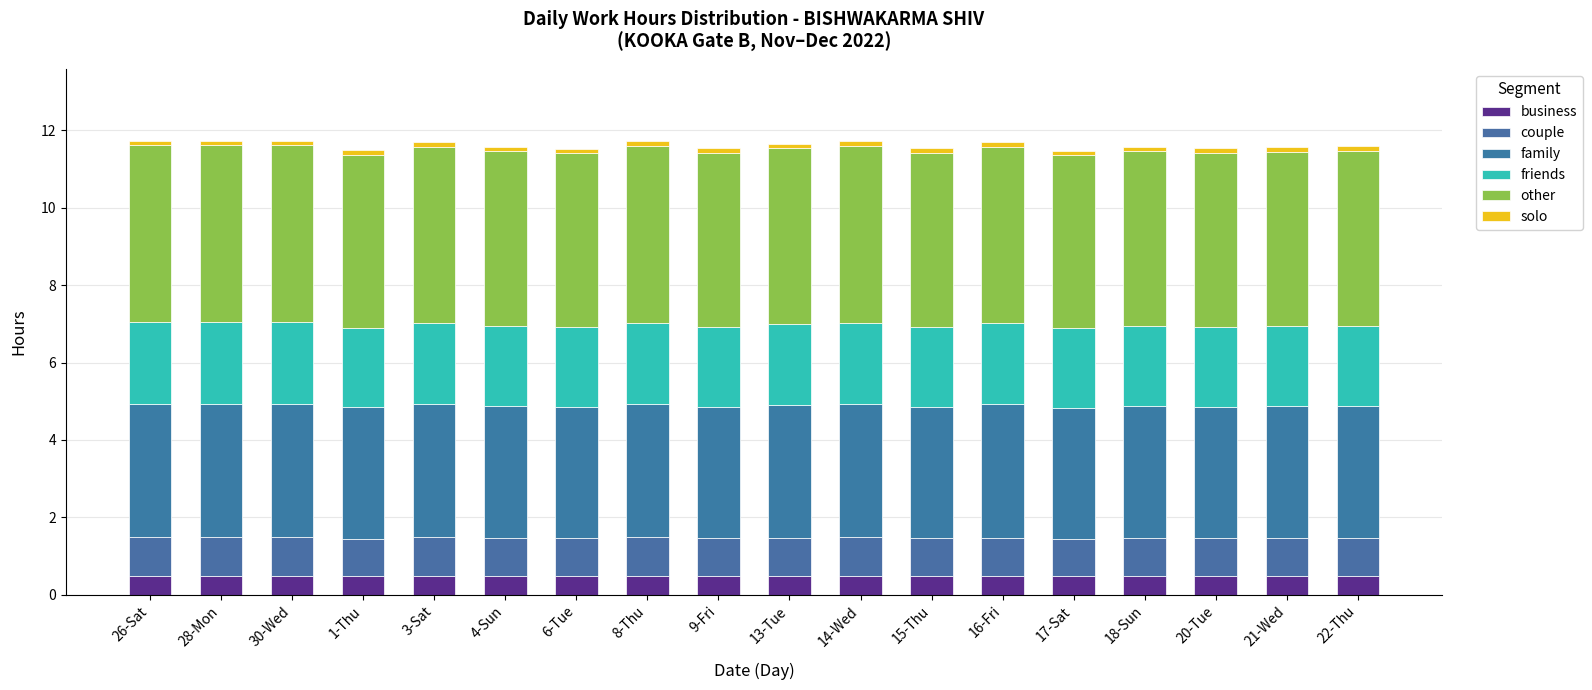

List the series in order of their peak value, highest first.

other, family, friends, couple, business, solo